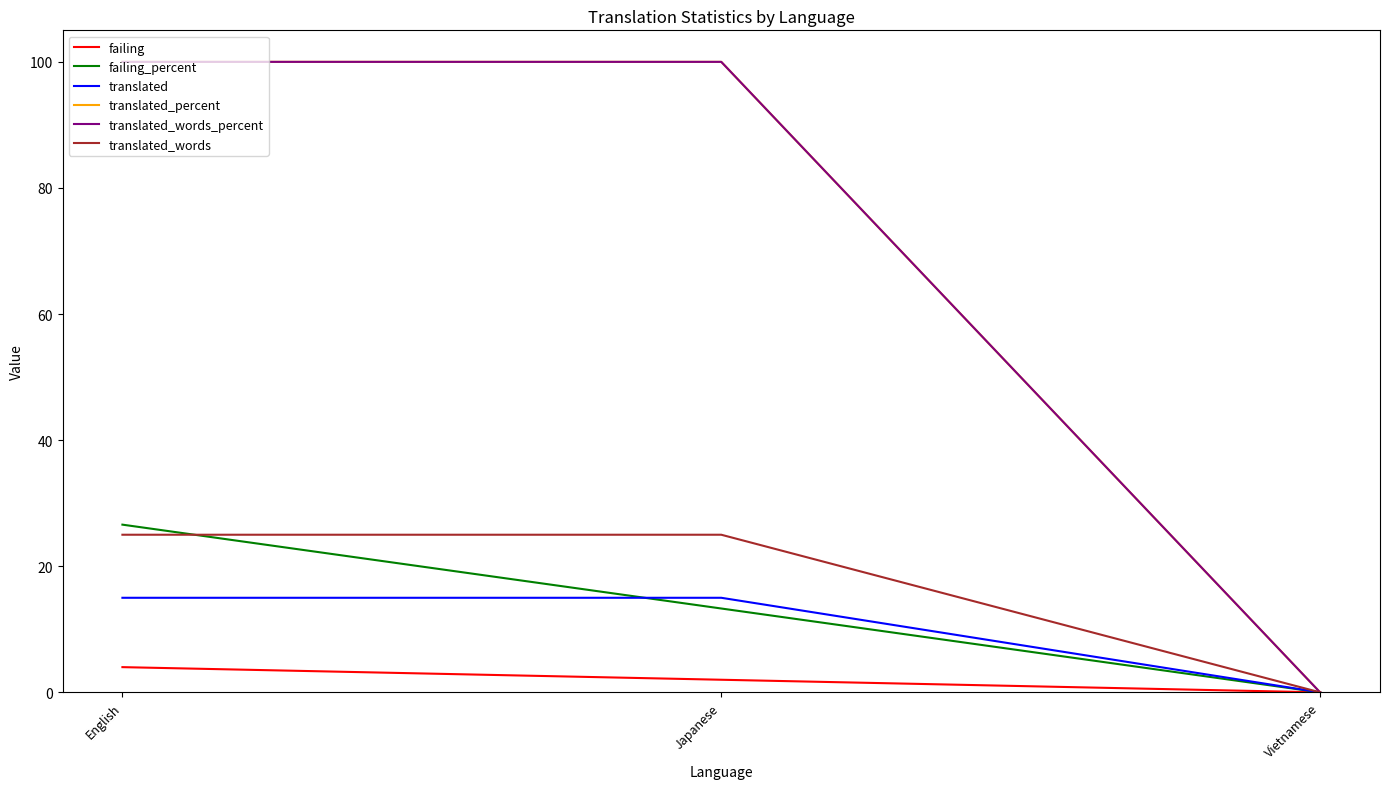

What is the difference between the translated values at Vietnamese and Japanese?

15.0